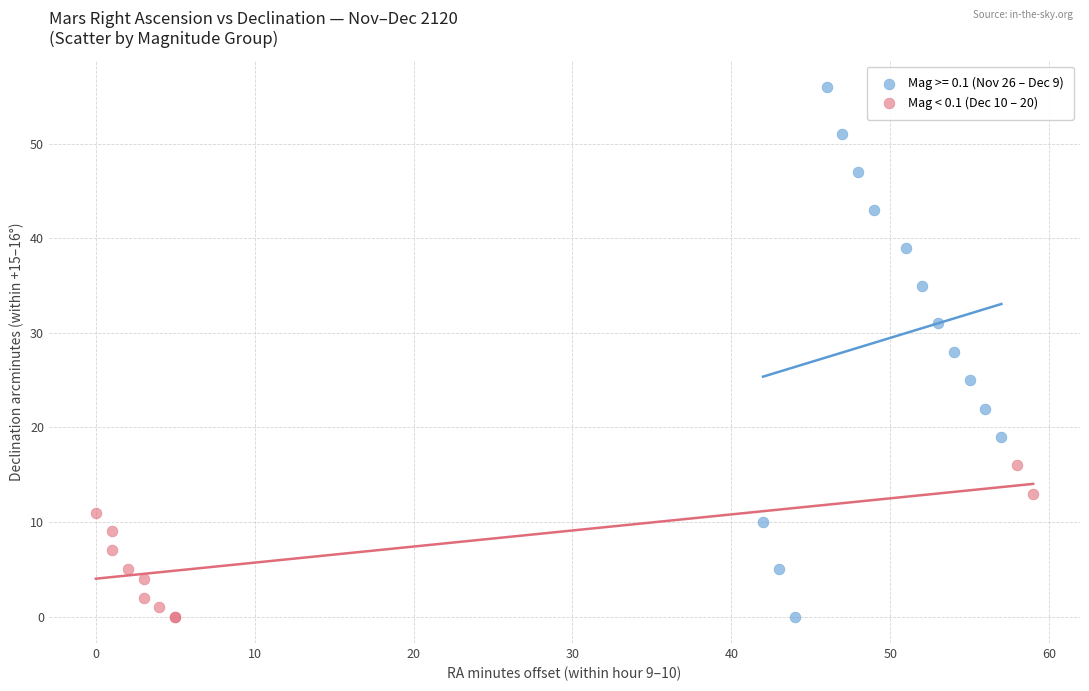

Which series has the widest spread of Y values?

Mag >= 0.1 (Nov 26 – Dec 9)